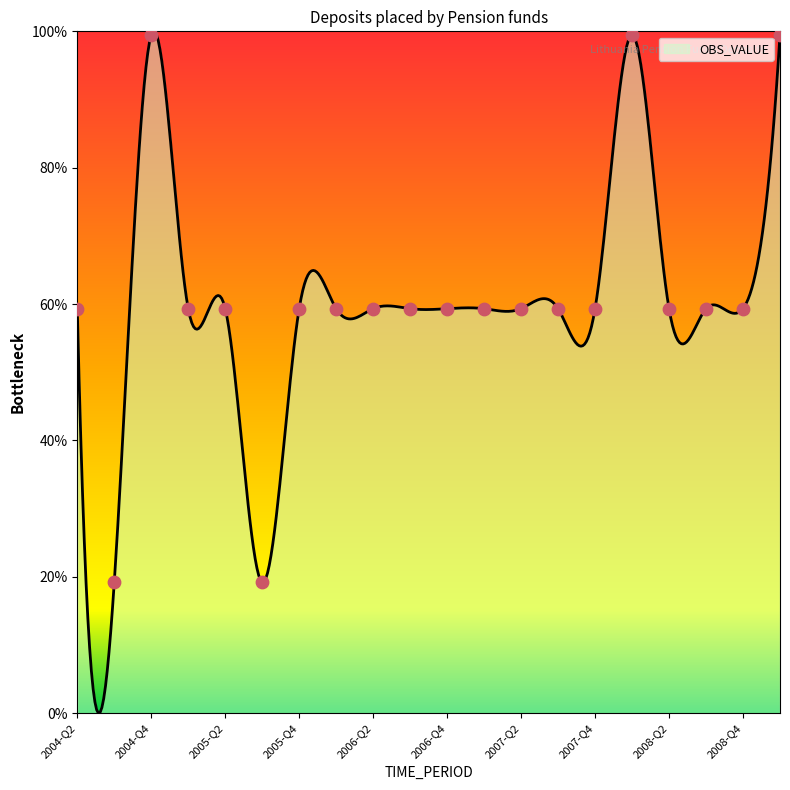

What is the difference between the maximum and minimum values?

100.0